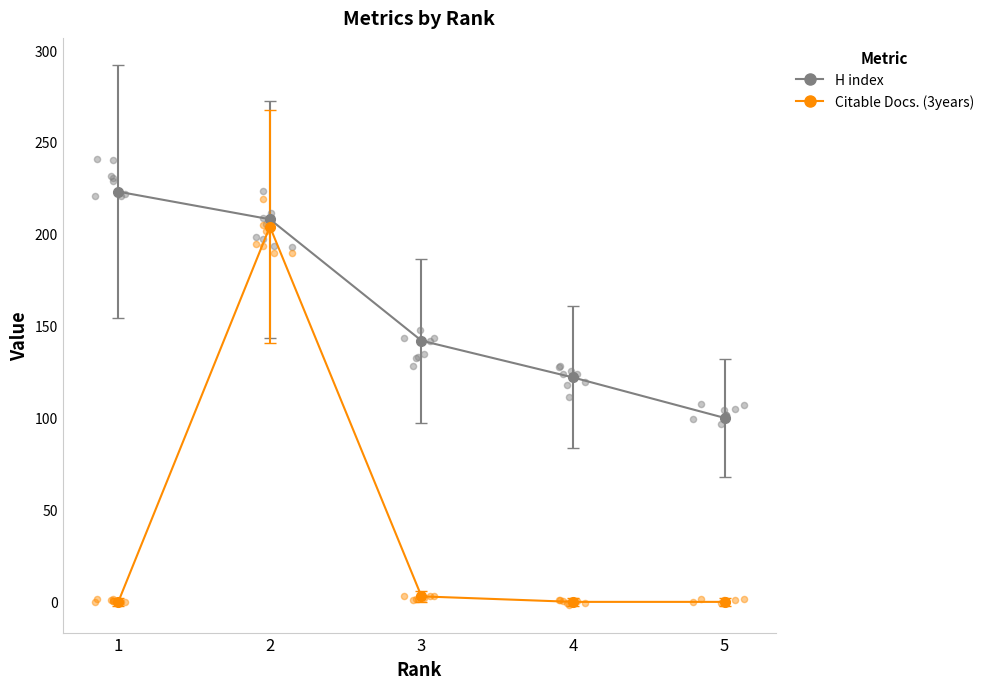

Is the value of H index at 5 greater than the value of Citable Docs. (3years) at 5?

Yes